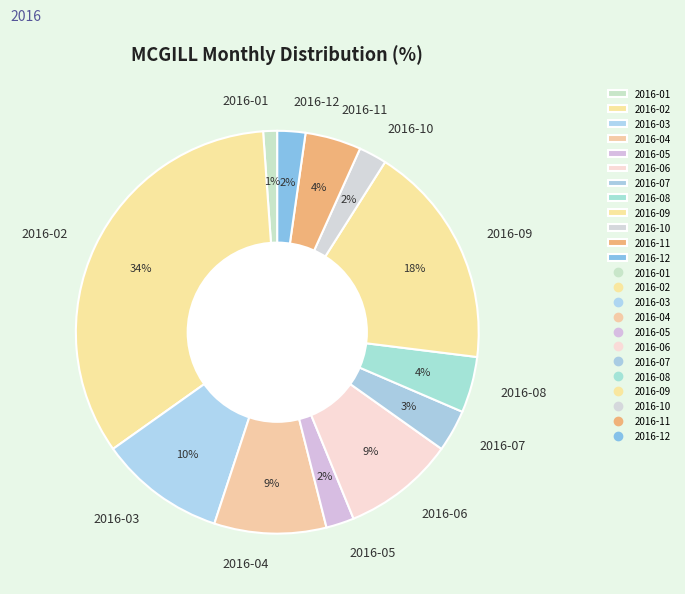

What is the smallest slice in the pie chart?

2016-01